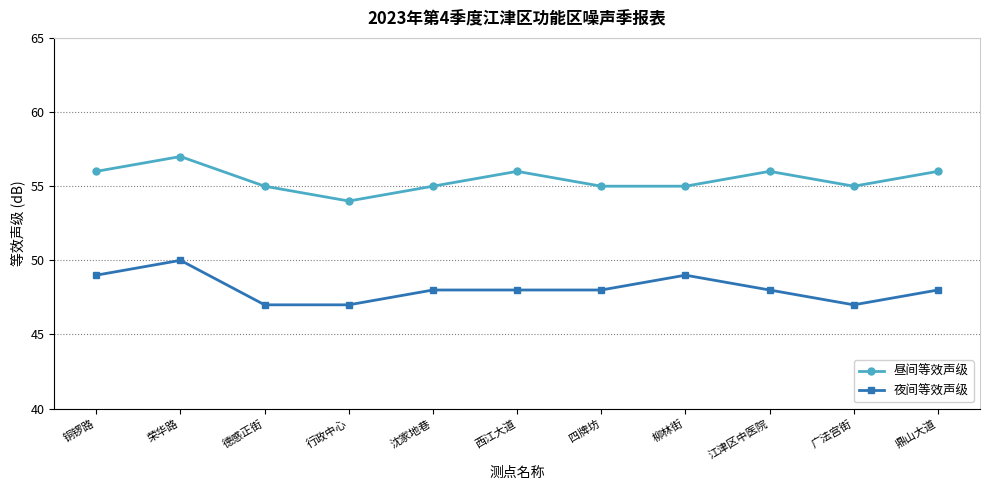

True or false: 夜间等效声级 has more than 0 interior local peaks.

True